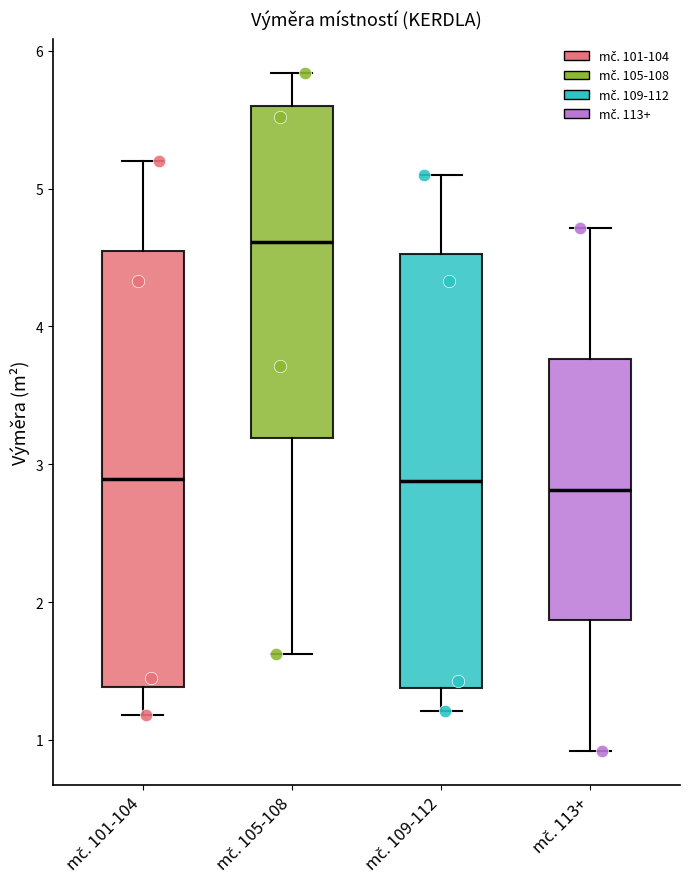

Reading left to right, transcribe this box plot: for each box, give where its median line is, the range the box spans, and where its two whiskers end, as read against the y-axis. The values are not printed on the chart, so give them approximately, as read against the axis.

mč. 101-104: median 2.9, box 1.4 to 4.5, whiskers 1.2 to 5.2
mč. 105-108: median 4.6, box 3.2 to 5.6, whiskers 1.6 to 5.8
mč. 109-112: median 2.9, box 1.4 to 4.5, whiskers 1.2 to 5.1
mč. 113+: median 2.8, box 1.9 to 3.8, whiskers 0.9 to 4.7